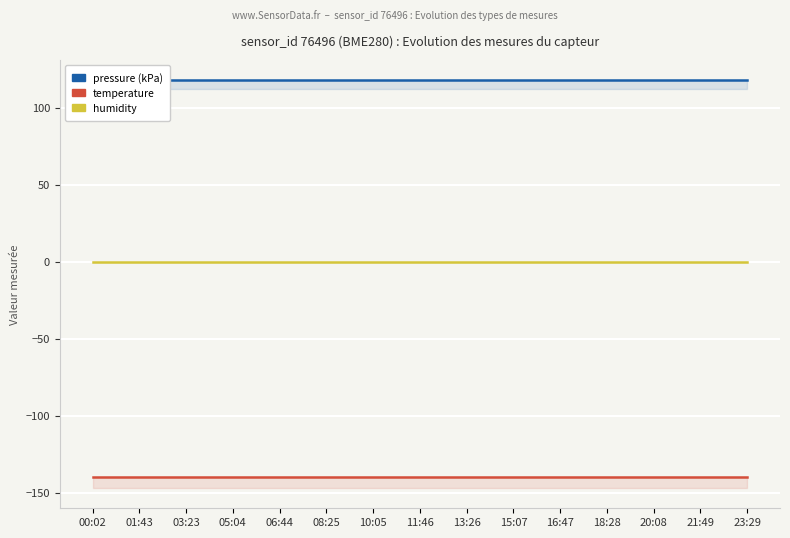

True or false: pressure (kPa) and temperature cross at least once.

False